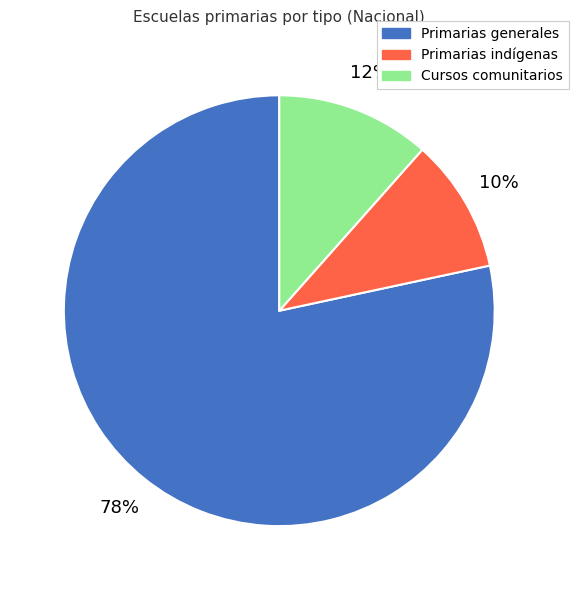

The Primarias generales slice represents 64% of the pie. True or false?

False